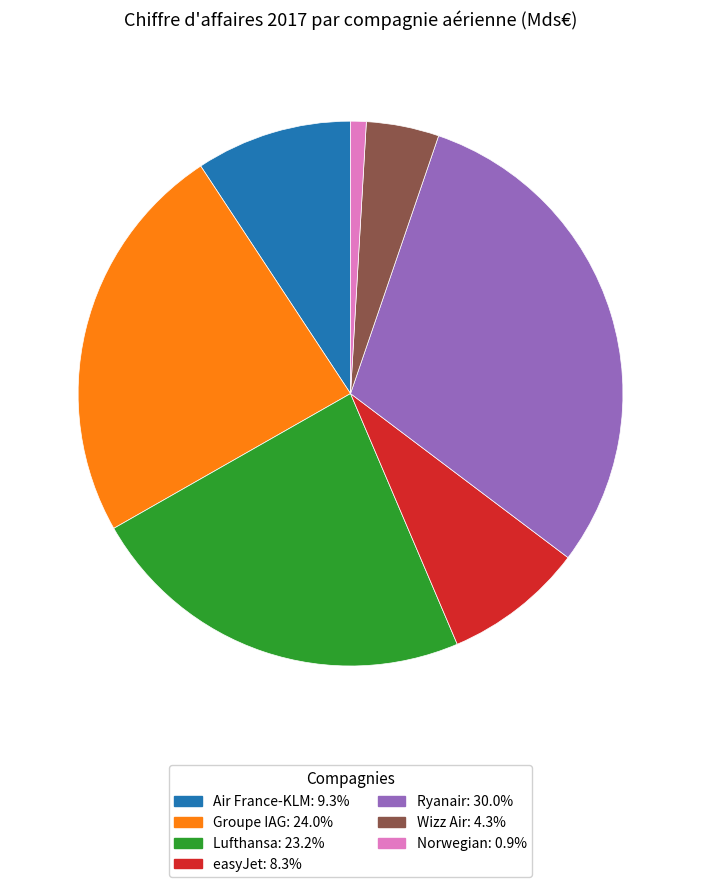

Combined, do Norwegian and Ryanair account for over 50%?

No